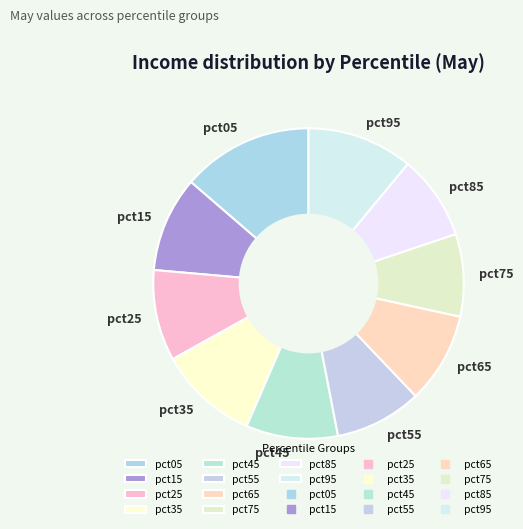

Does pct05 account for over 50% of the chart?

No